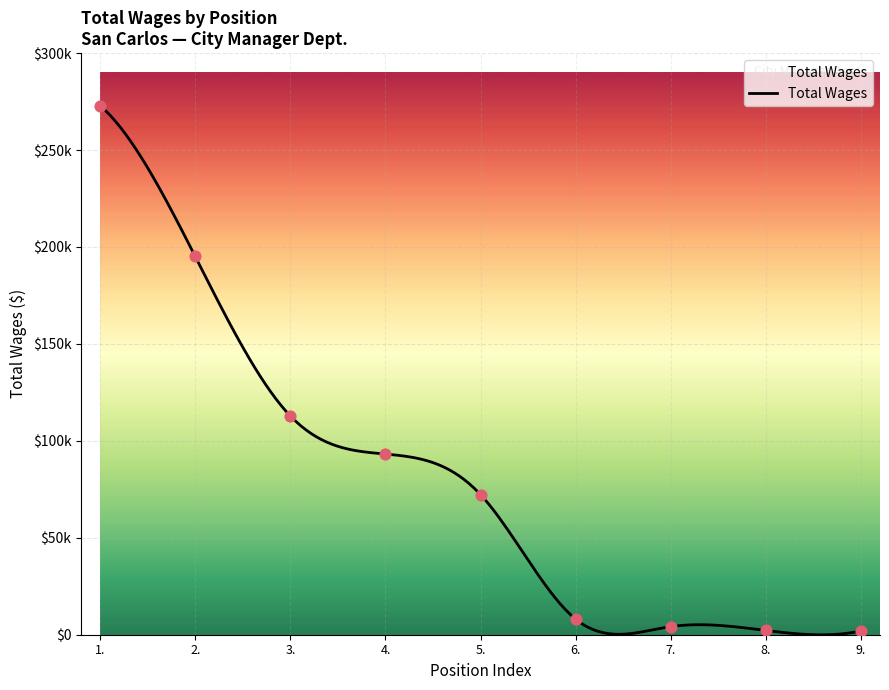

What is the change in value from 1. to 6.?

-264886